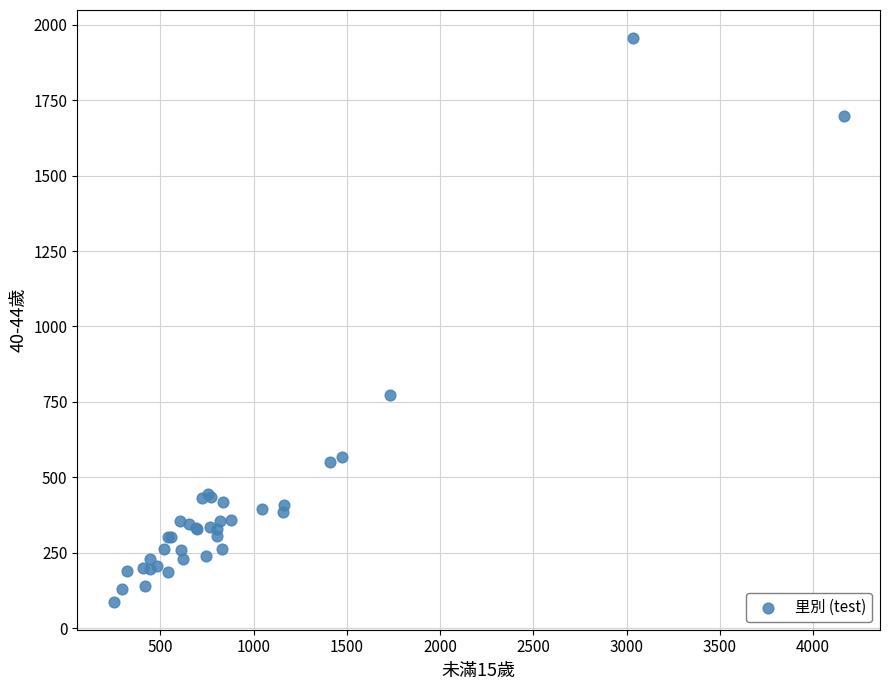

What Y value in the scatter plot is closest to 1022?

773